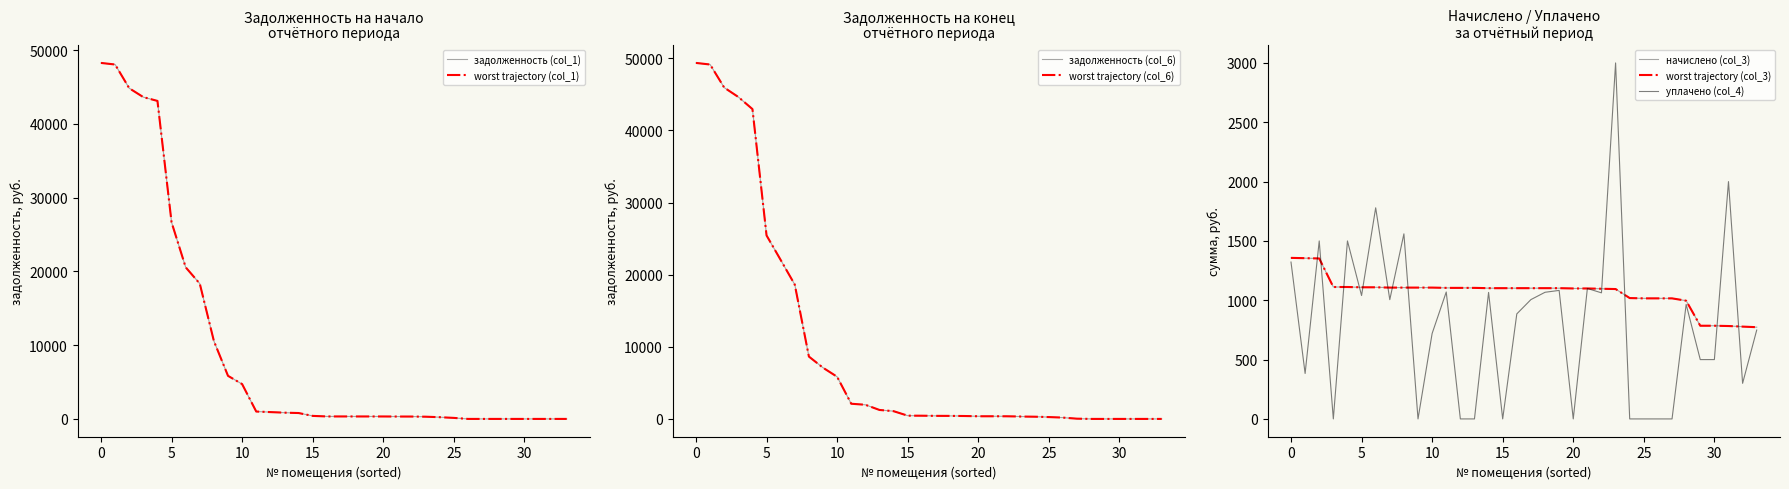

Which series has the widest spread of values?

задолженность (col_6)